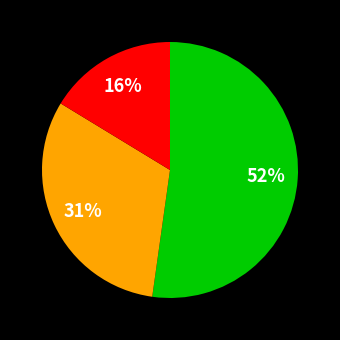

To the nearest percent, what is the average slice percentage?

33%